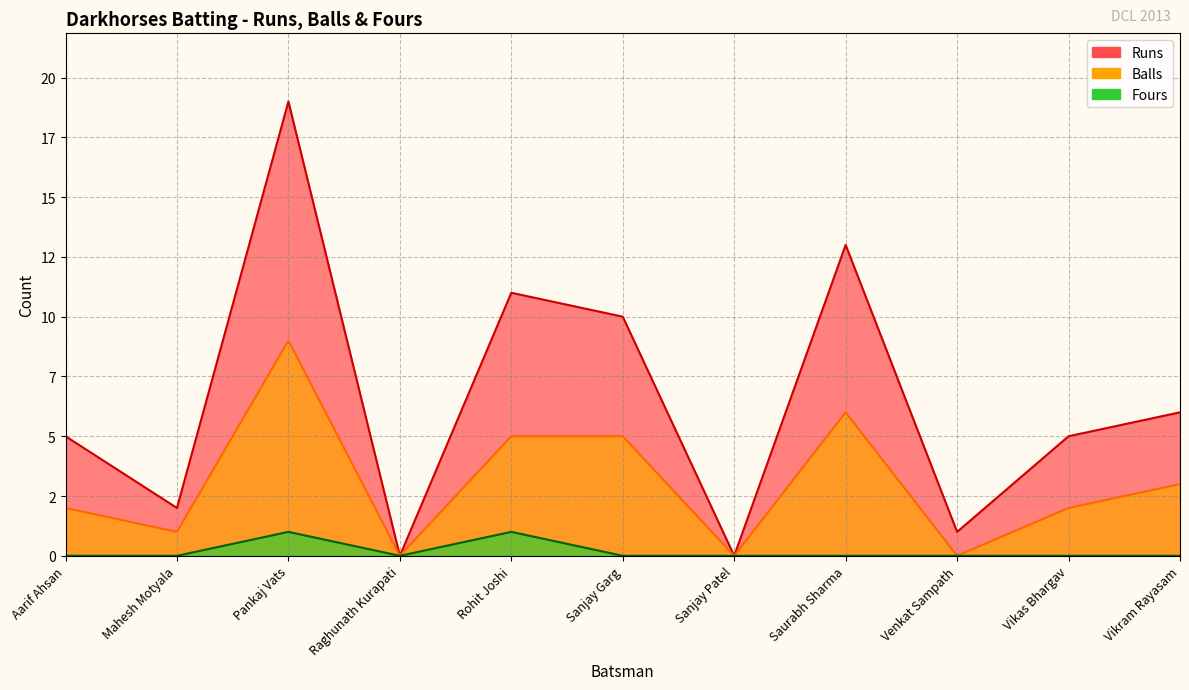

Is the value of Fours at Mahesh Motyala greater than the value of Runs at Raghunath Kurapati?

No